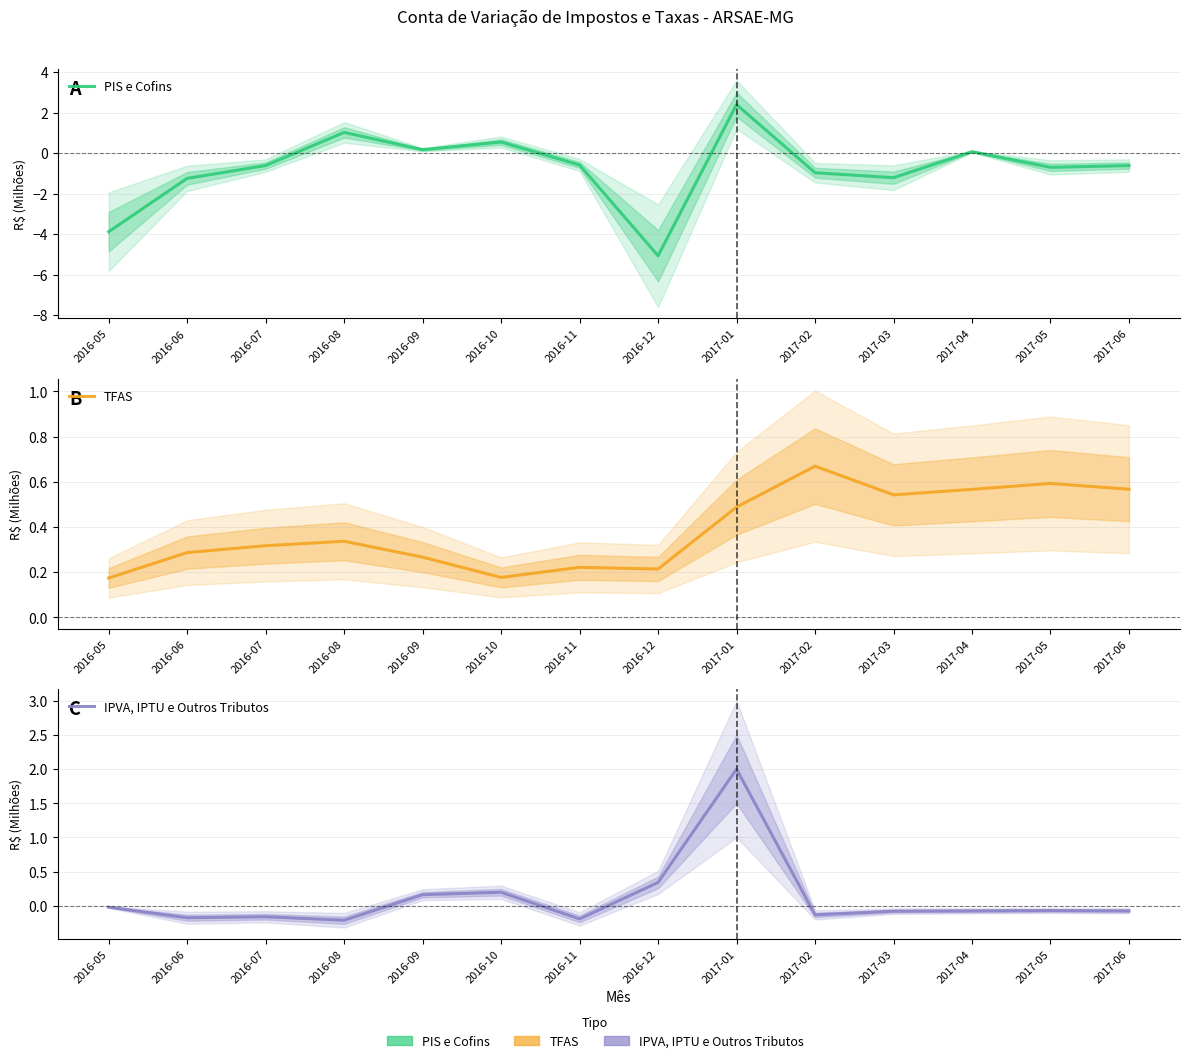

Reading right to left, what are all the values shown in this chart?

PIS e Cofins: -0.6	-0.7	0.1	-1.2	-1.0	2.4	-5.1	-0.6	0.5	0.2	1.0	-0.6	-1.2	-3.9
TFAS: 0.6	0.6	0.6	0.5	0.7	0.5	0.2	0.2	0.2	0.3	0.3	0.3	0.3	0.2
IPVA, IPTU e Outros Tributos: -0.1	-0.1	-0.1	-0.1	-0.1	2.0	0.3	-0.2	0.2	0.2	-0.2	-0.2	-0.2	-0.0